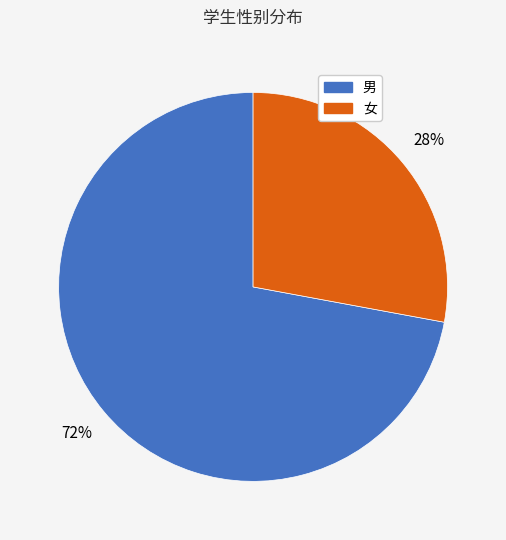

Combined, do 男 and 女 account for over 50%?

Yes